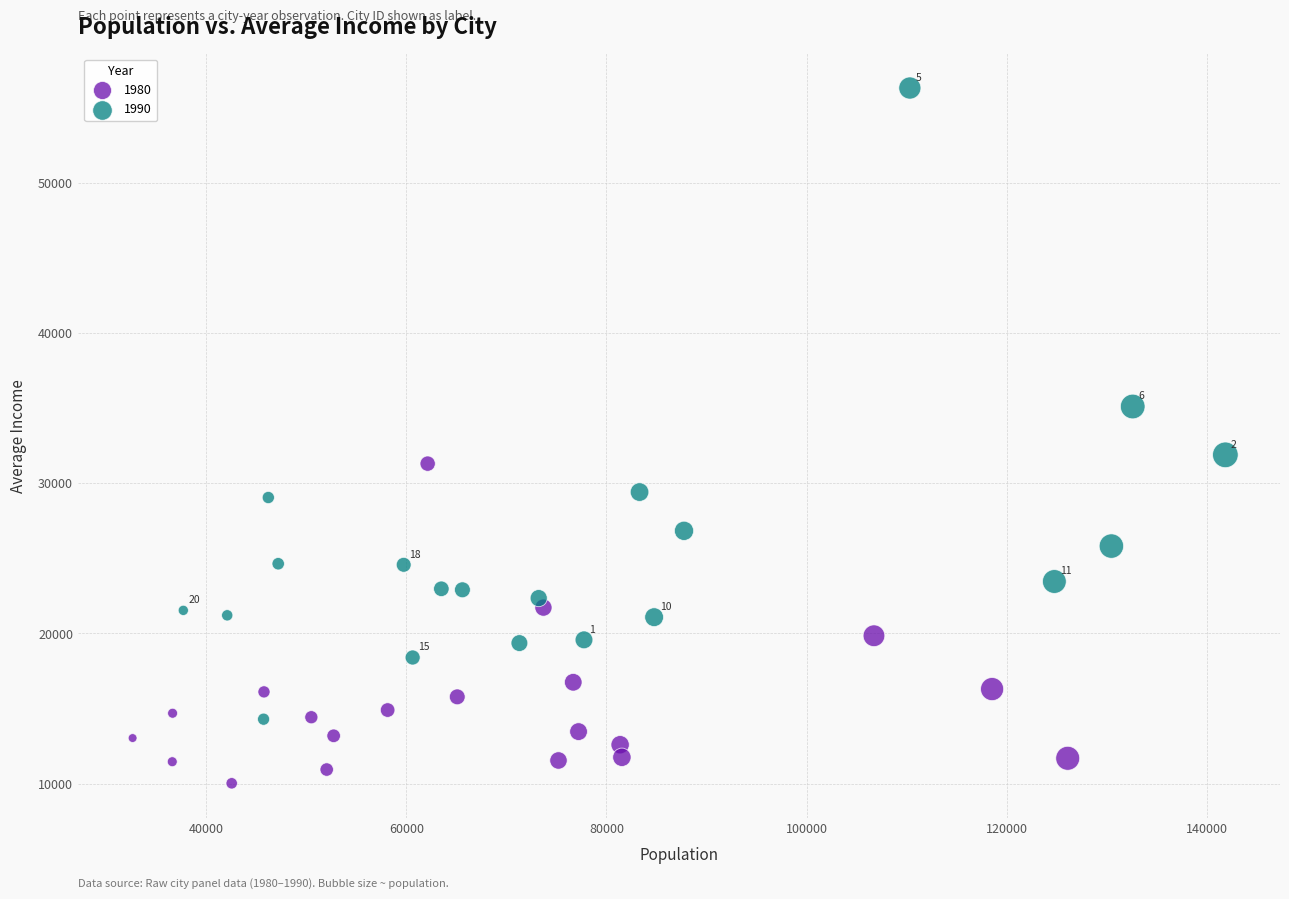

Which series contains the highest Y value?

1990